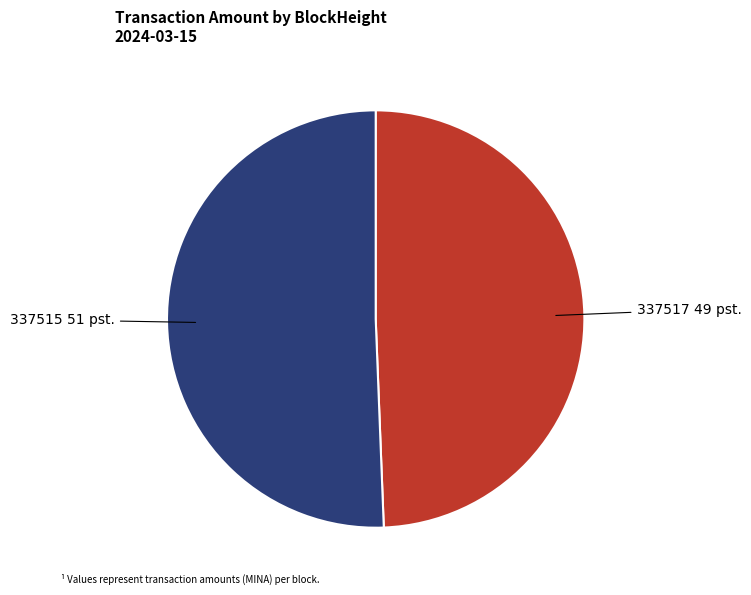

Which slice represents more than half of the pie?

337515